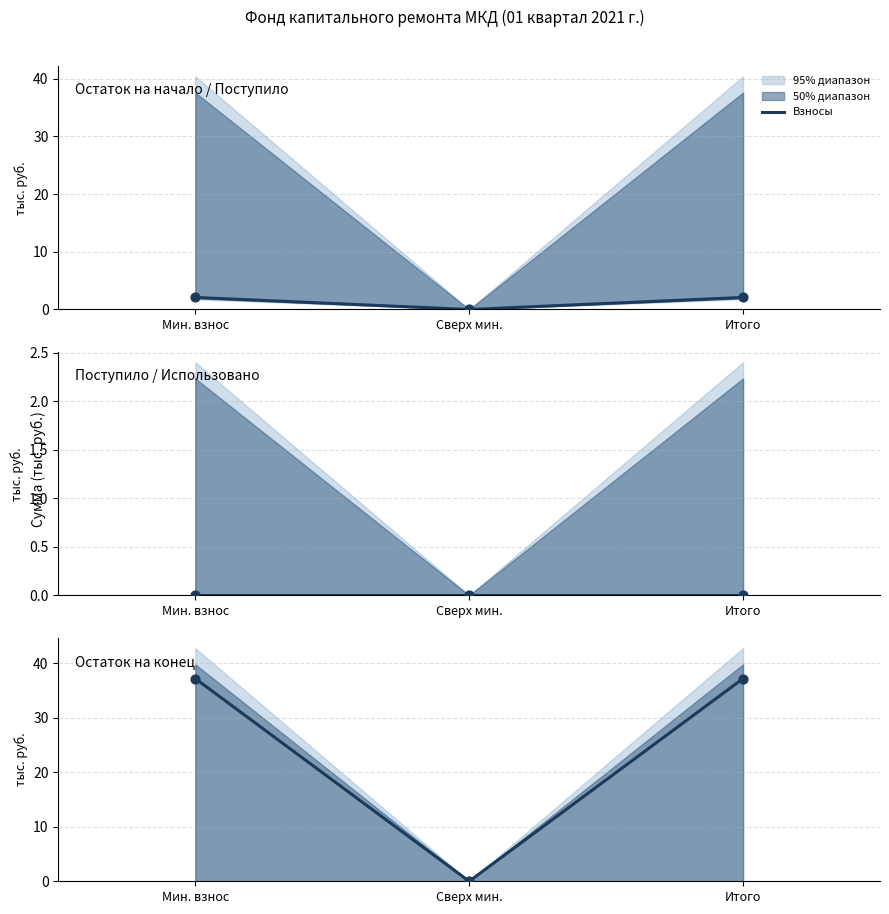

Which series has the widest spread of Y values?

Остаток на конец